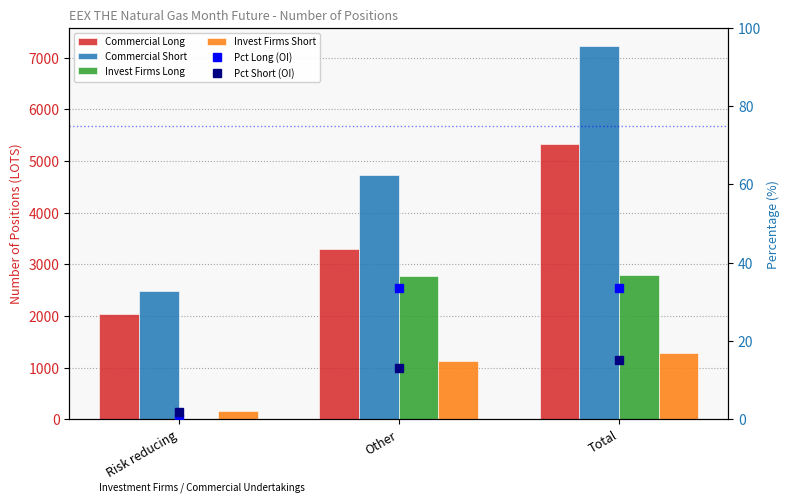

Count the Invest Firms Short values in the range 161 to 1286.

3